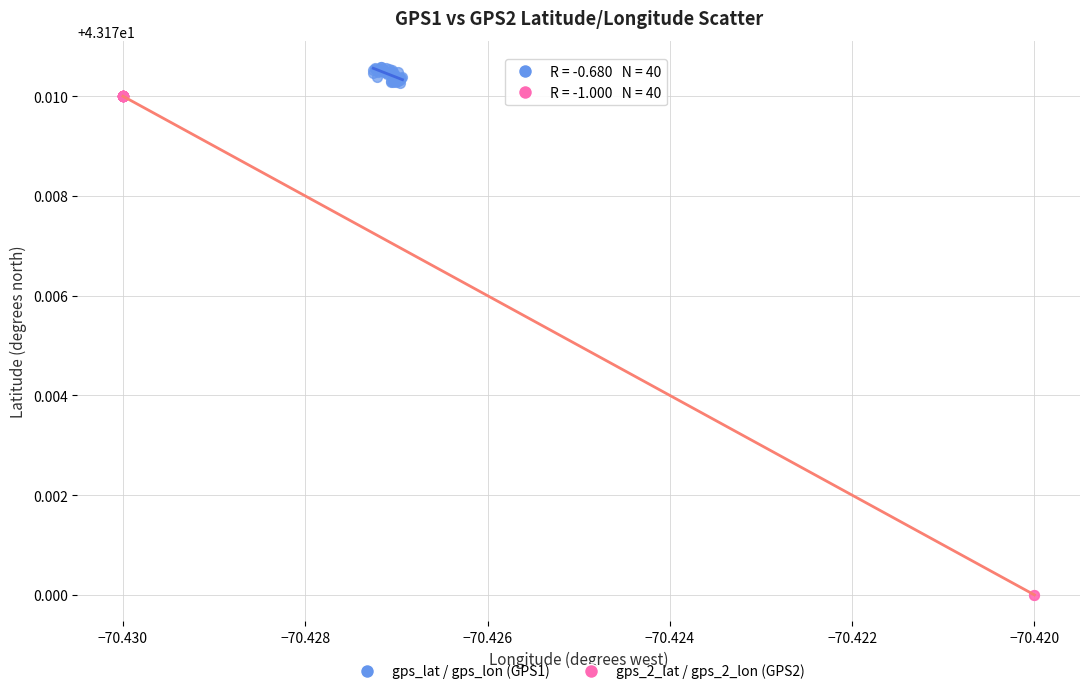

Which series has the widest spread of Y values?

gps_2_lat / gps_2_lon (GPS2)